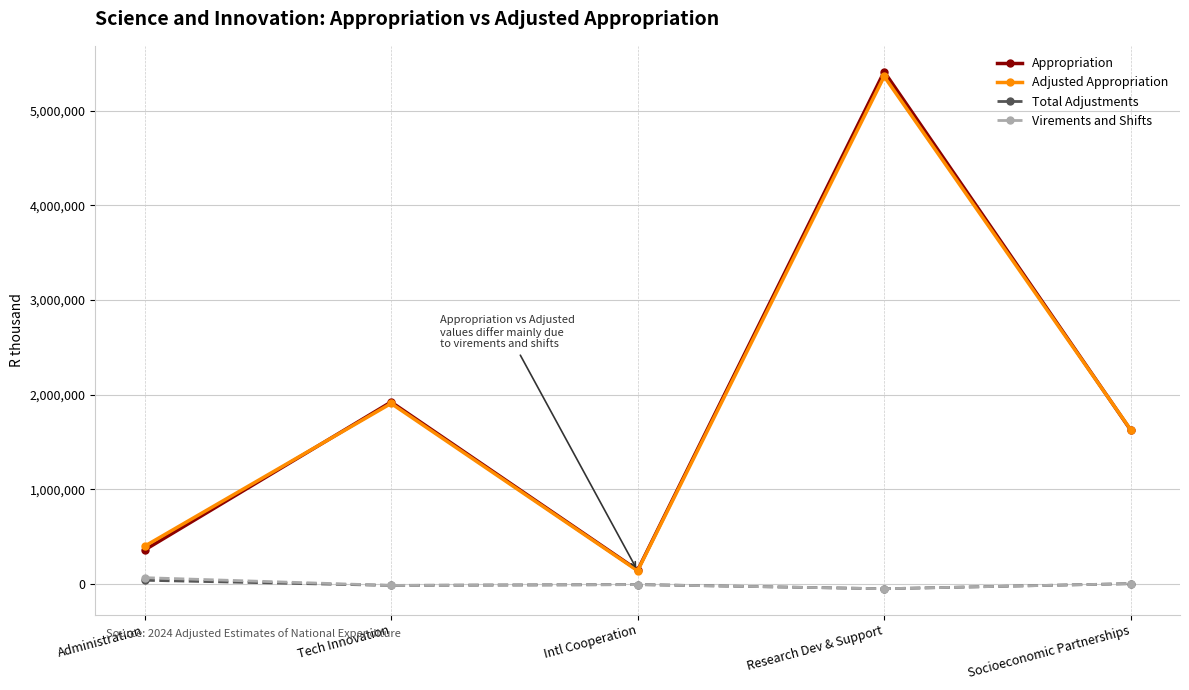

What is the difference between the maximum and second lowest values in the Appropriation series?

5054259